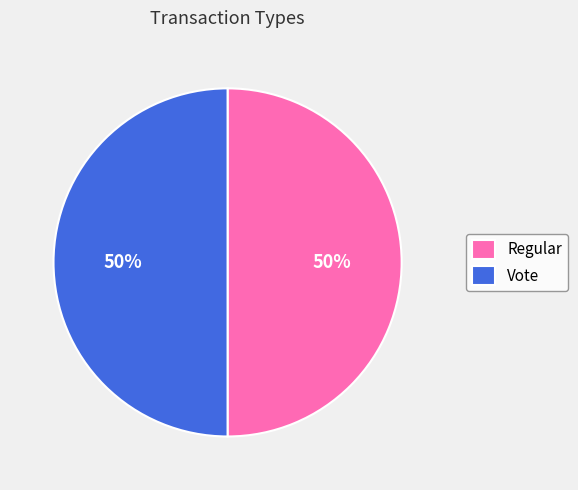

To the nearest percent, what portion does Regular represent?

50%